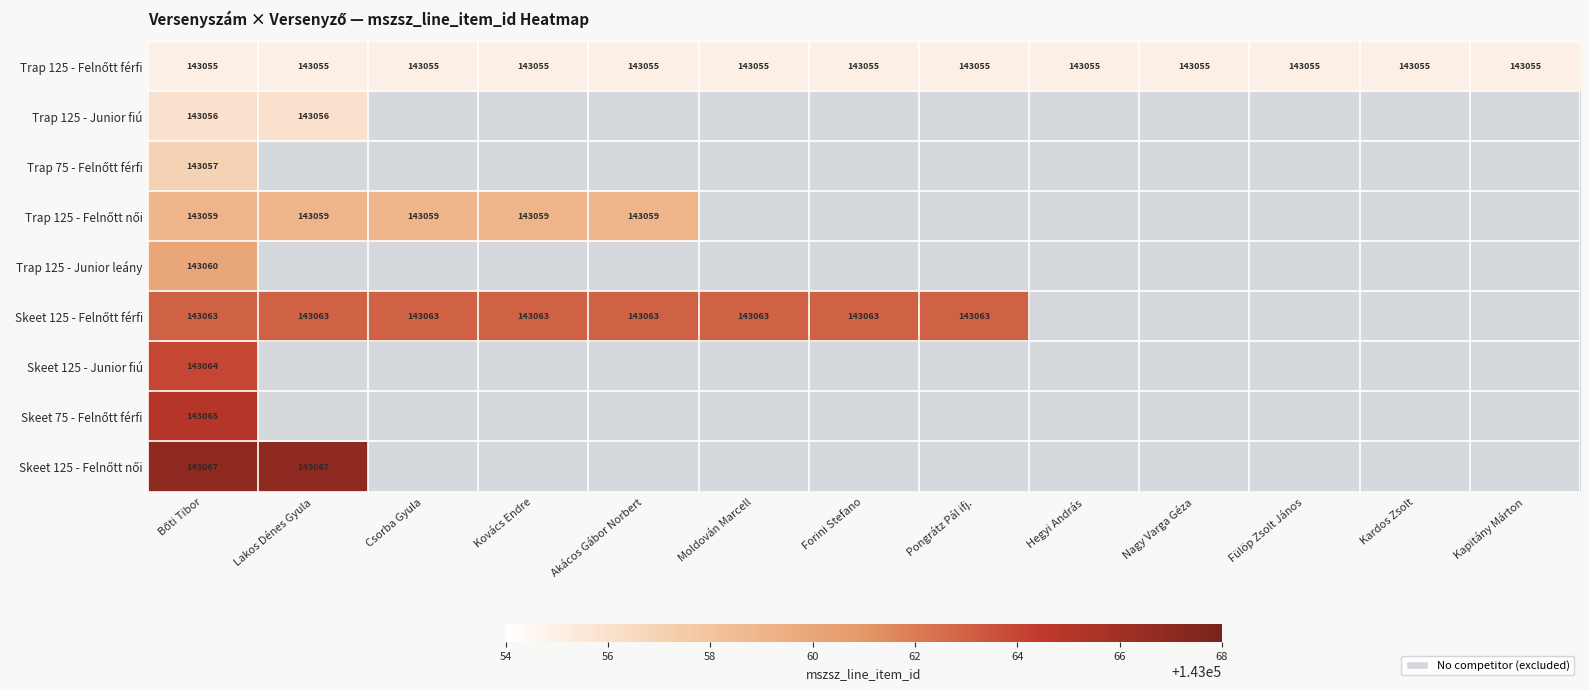

What is the sum of the Skeet 125 - Felnőtt férfi values at Pongrátz Pál ifj. and Moldován Marcell?

286126.0